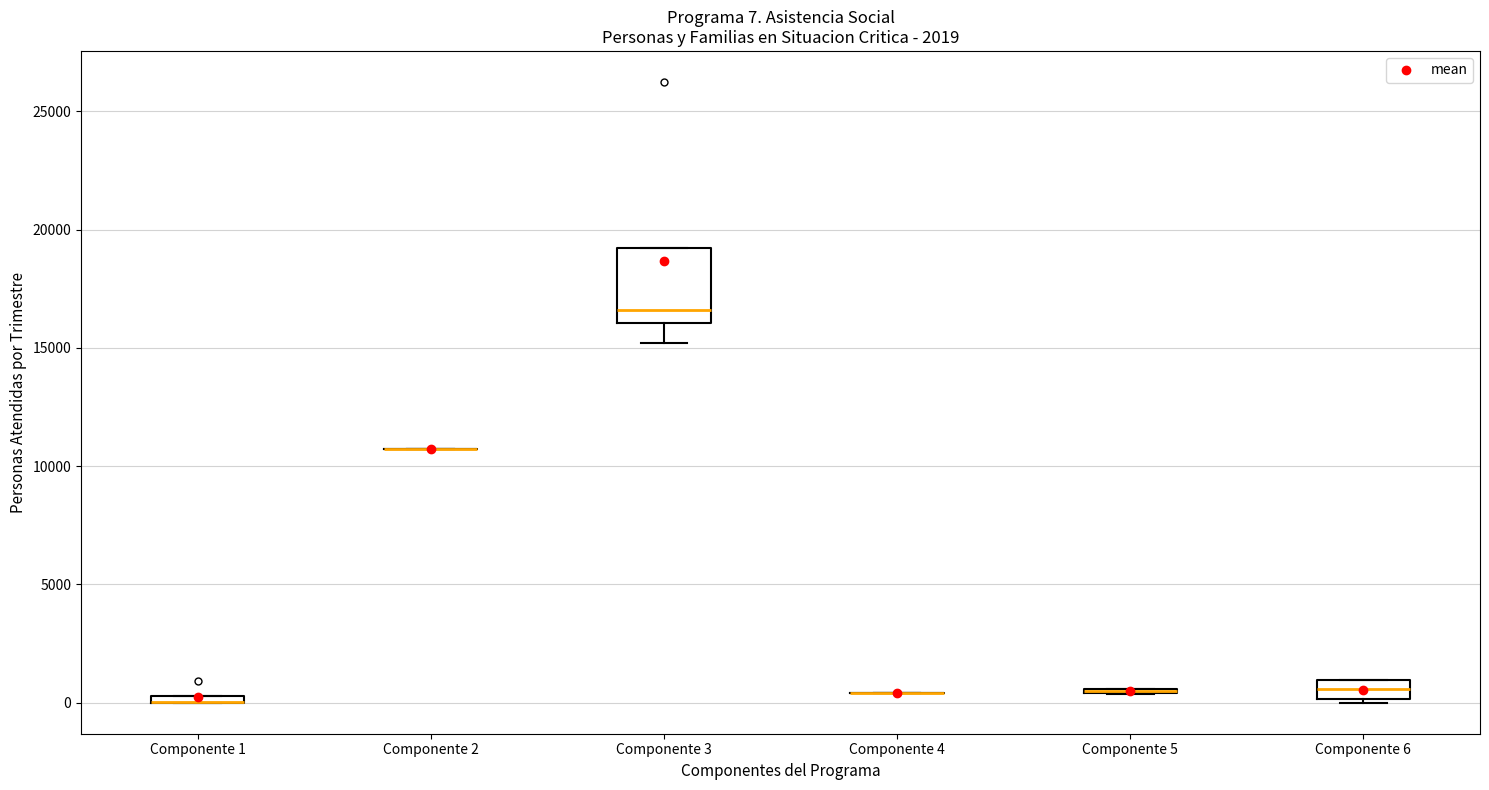

Which box is the tallest, from its lower edge to its upper edge?

Componente 3